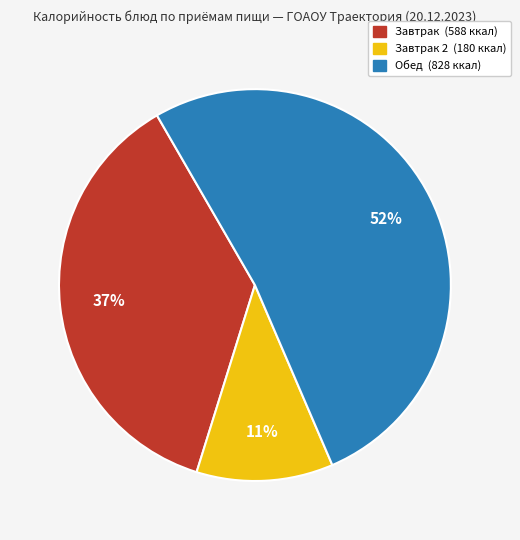

Count the number of slices in the pie.

3